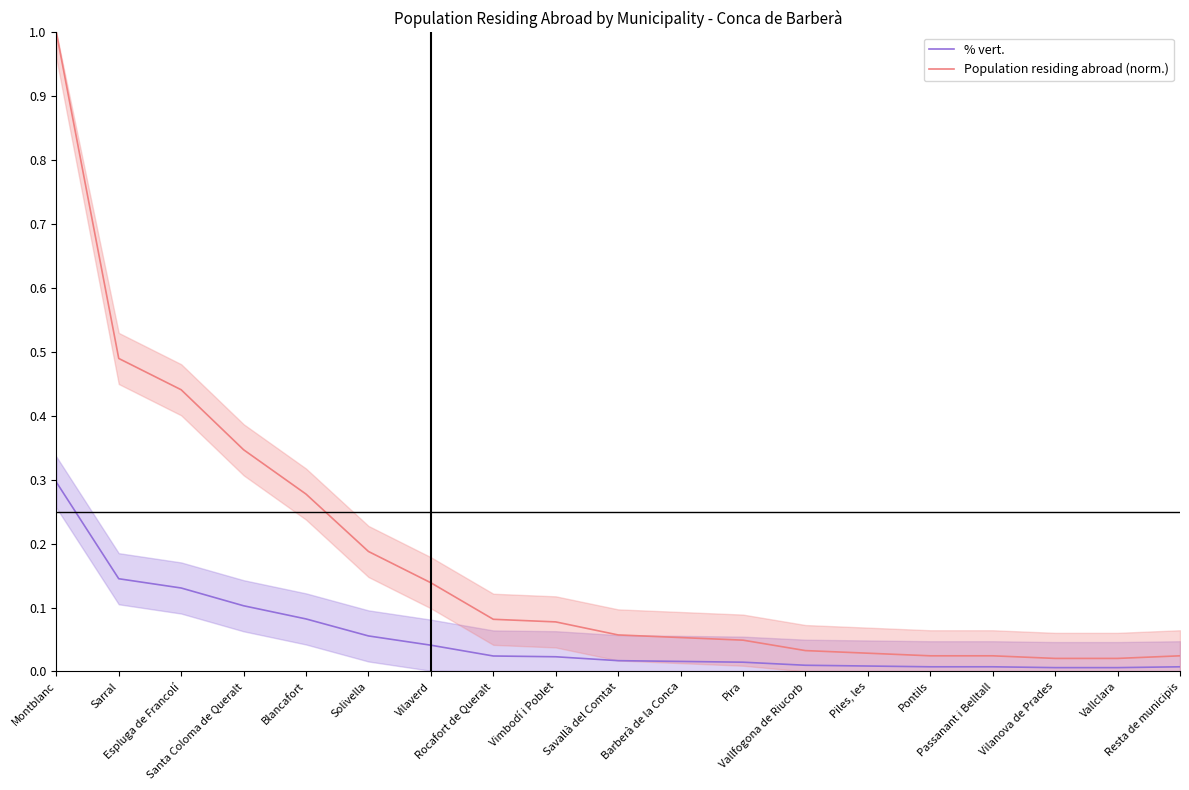

What is the label of the 19th point from the right?

Montblanc